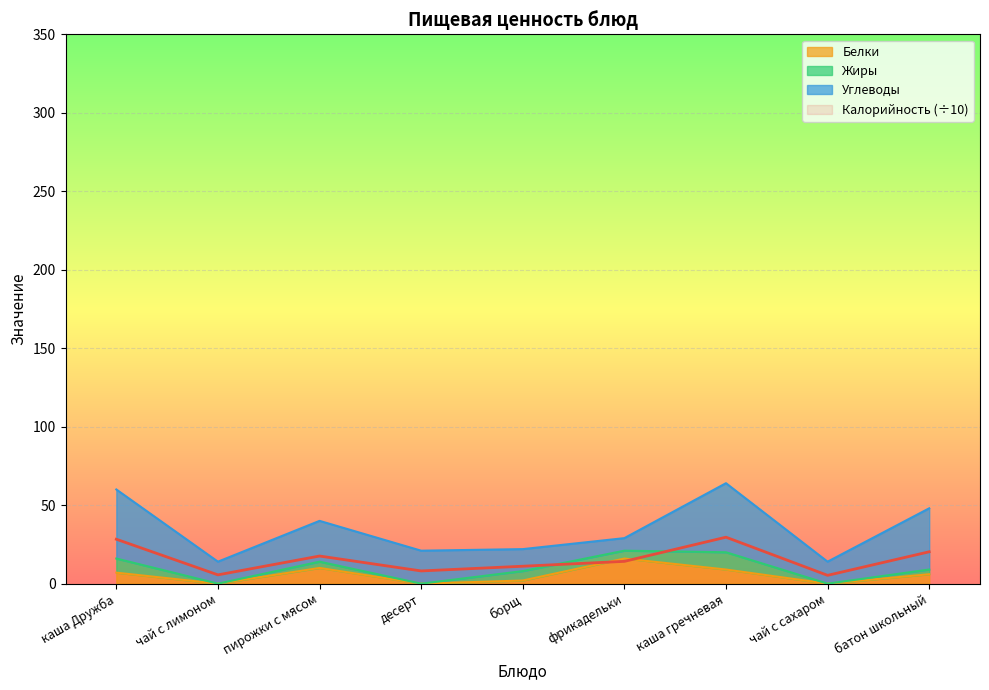

The Калорийность series shows 5.3 at чай с сахаром. True or false?

True